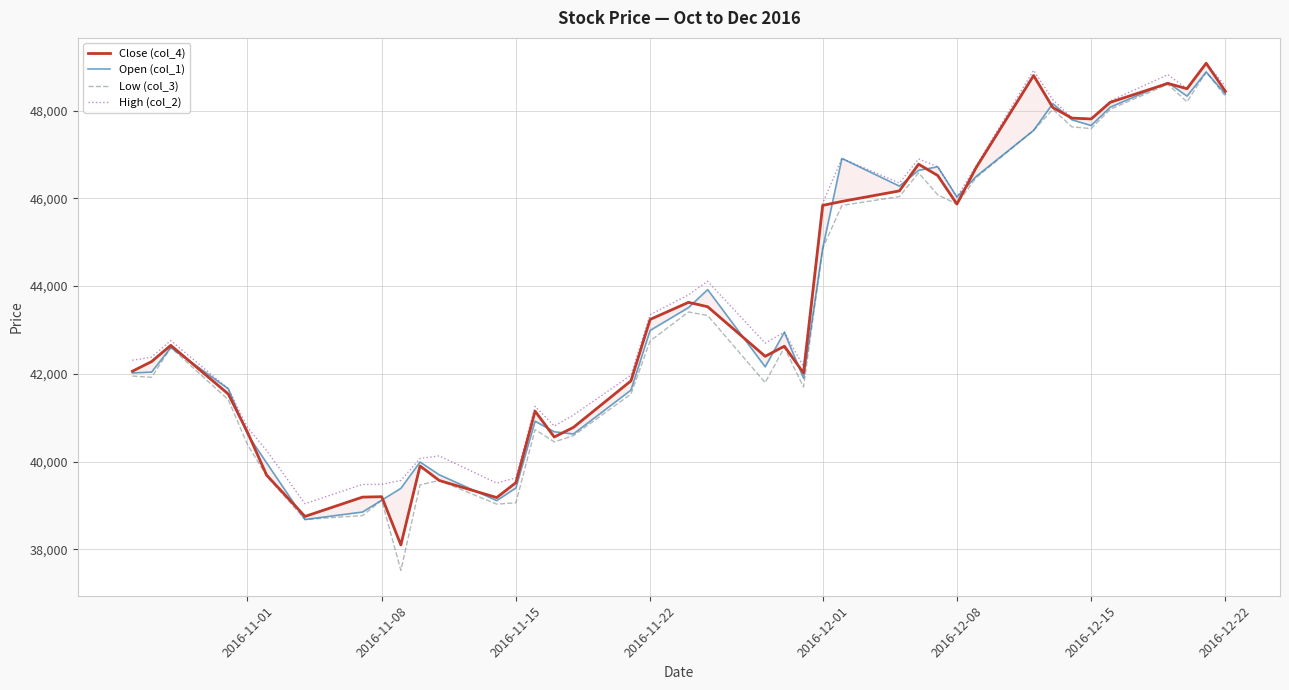

What is the maximum value for Low (col_3)?

48880